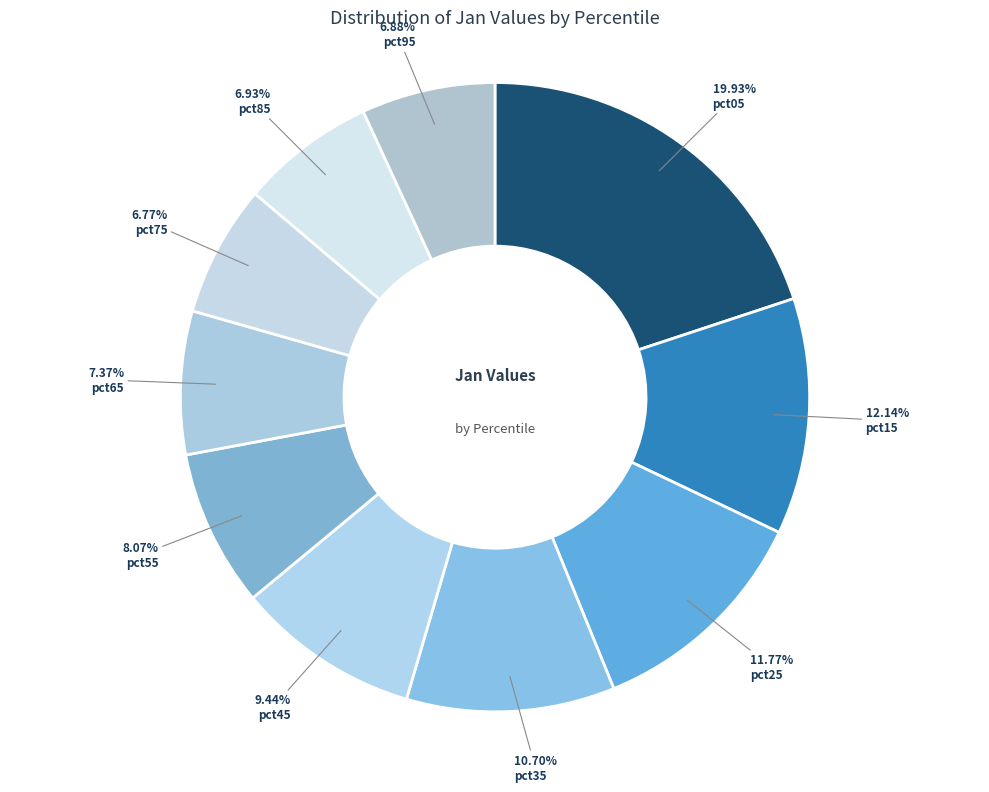

Does any single category account for the majority?

No